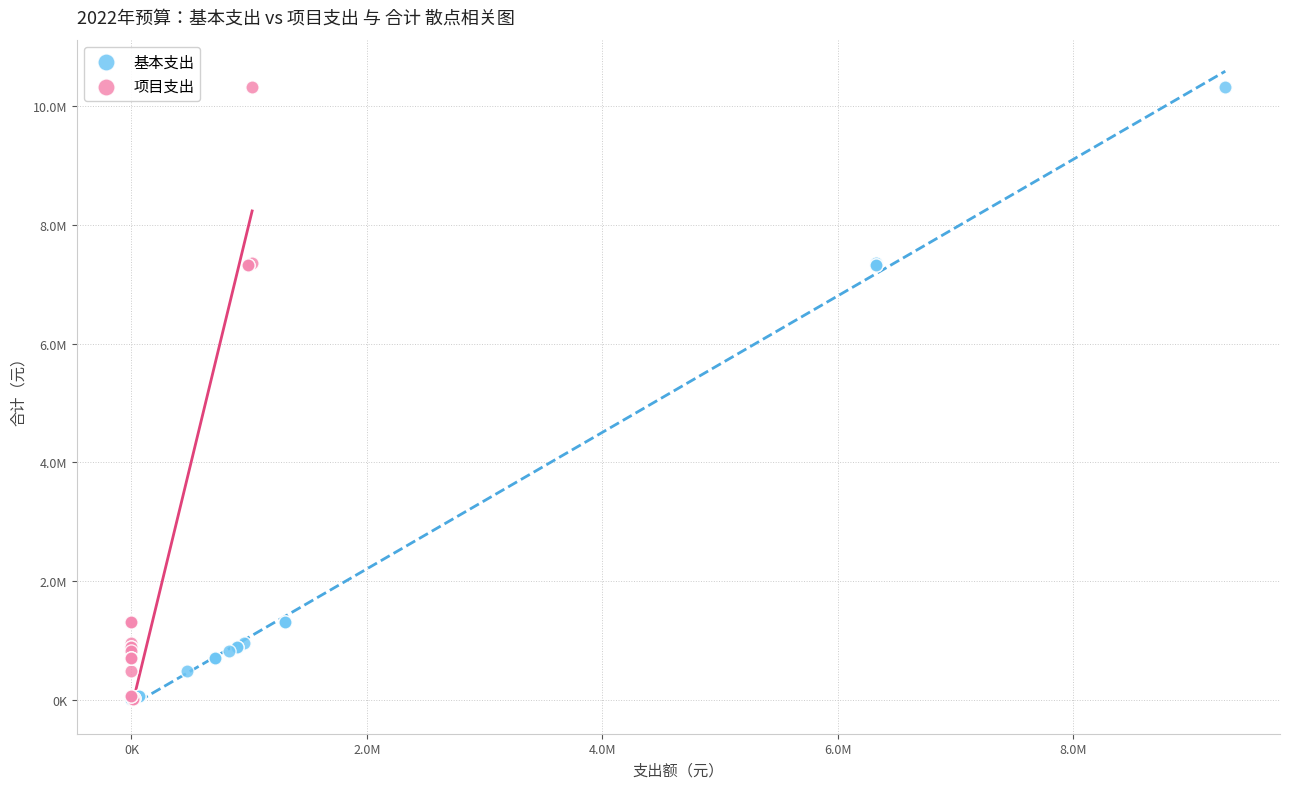

What are all the series names shown in the legend?

基本支出, 项目支出